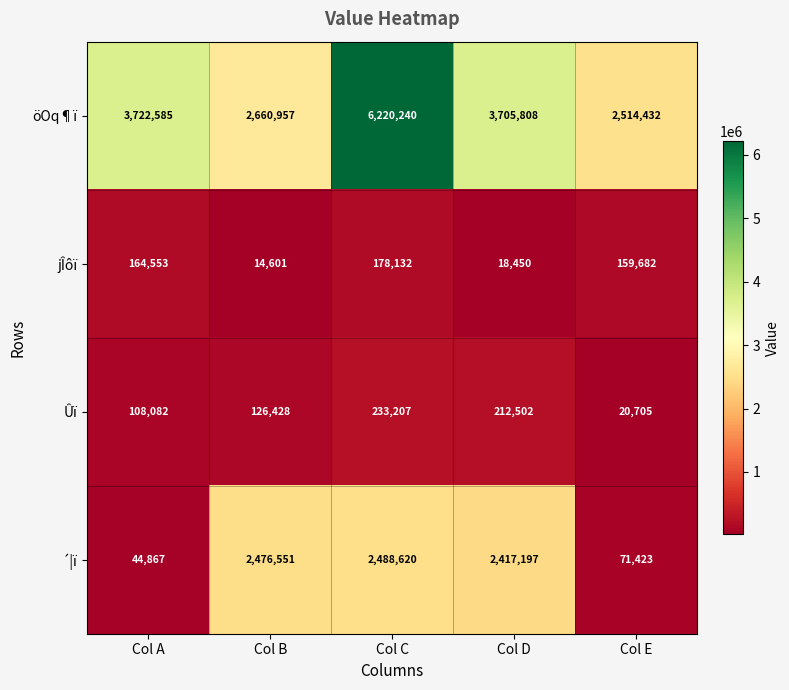

What is the sum of the öOq¶ï values at Col E and Col D?

6220240